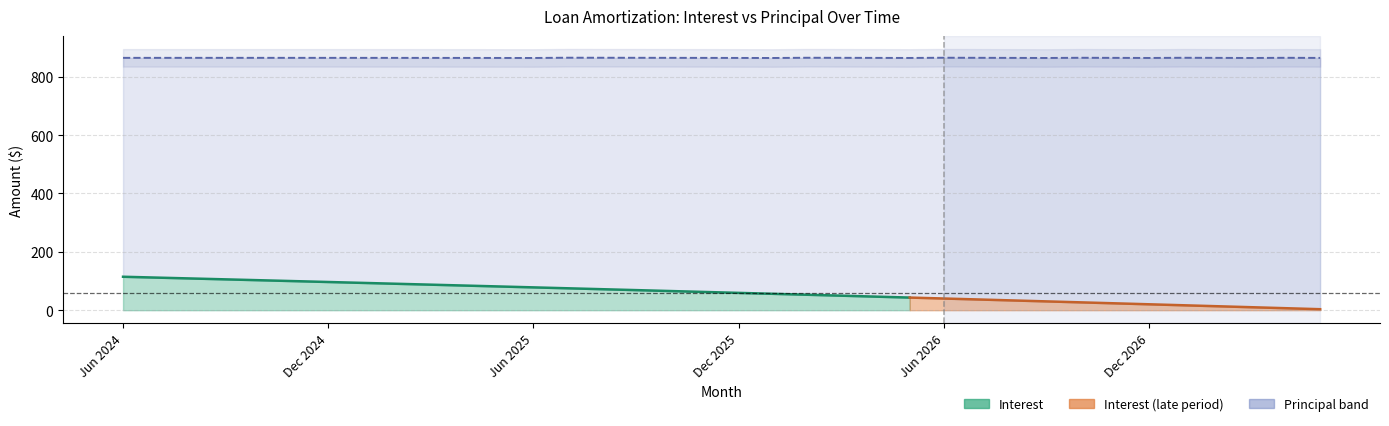

How many data points in Principal are above 805?

17